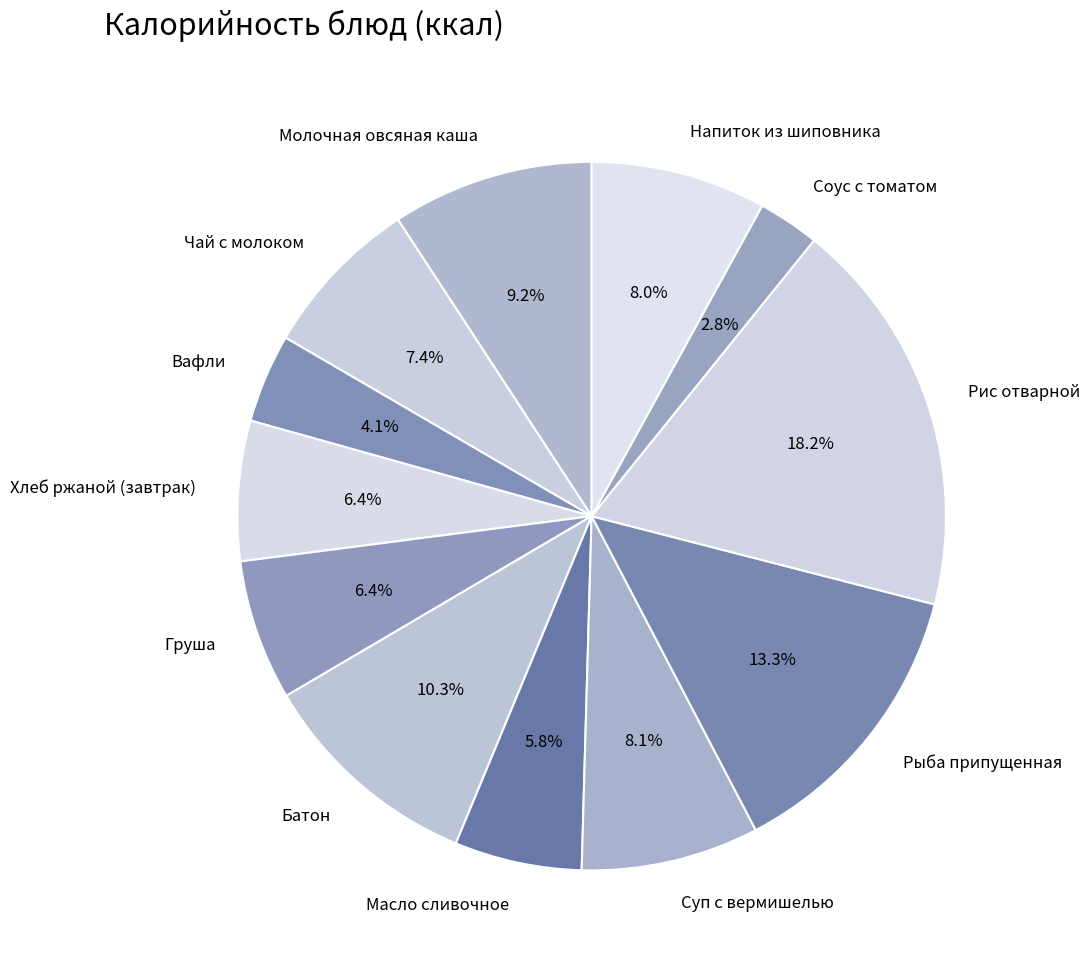

Do Рыба припущенная and Груша together represent more than half of the pie?

No